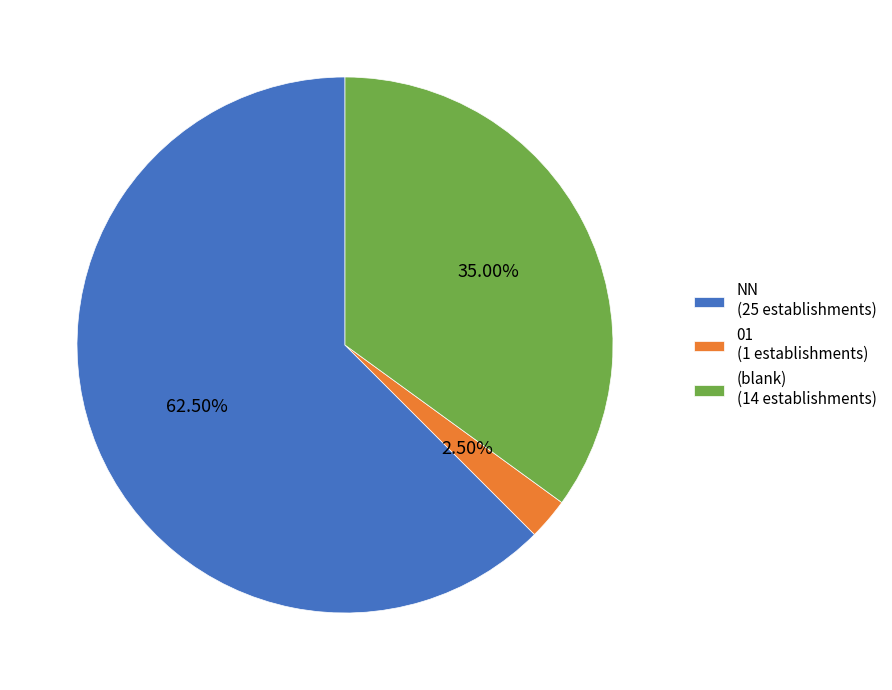

Which category has the biggest portion of the pie?

NN (25 establishments)